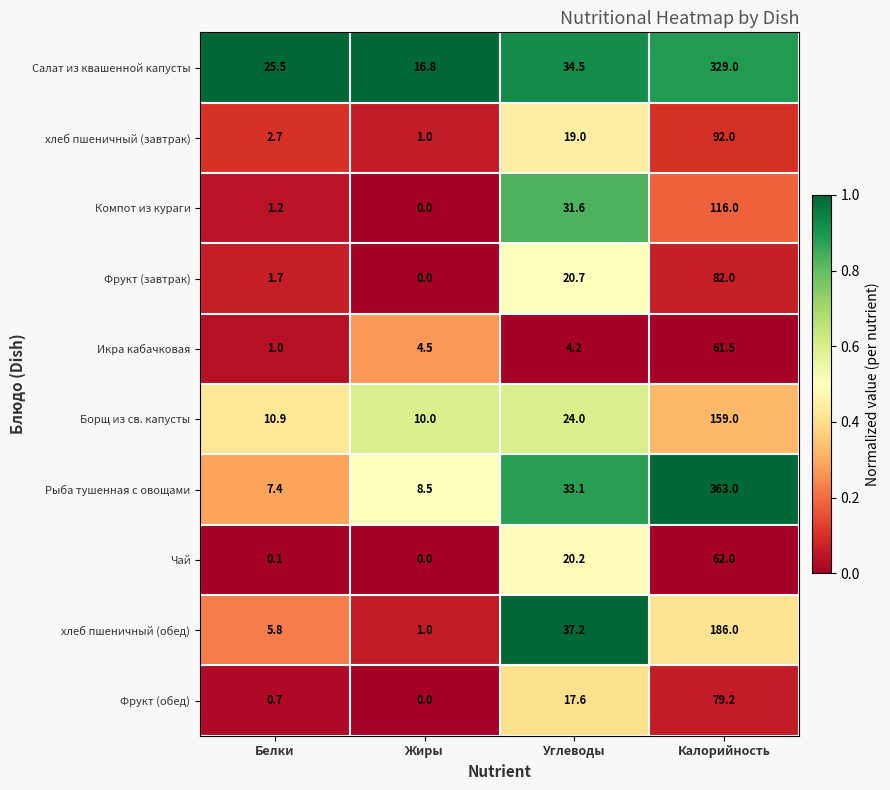

Which series has the widest spread of values?

Рыба тушенная с овощами